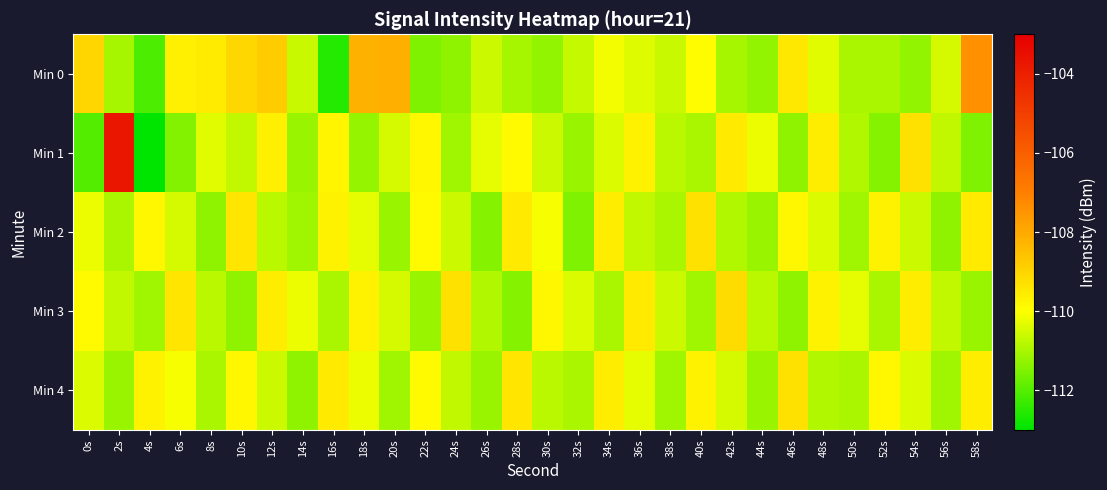

At how many categories does at least one series exceed -112?

30